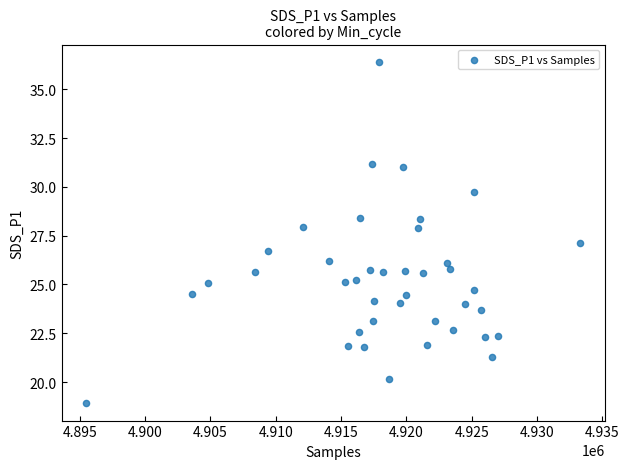

What is the range of Y values (max minus min)?

17.5